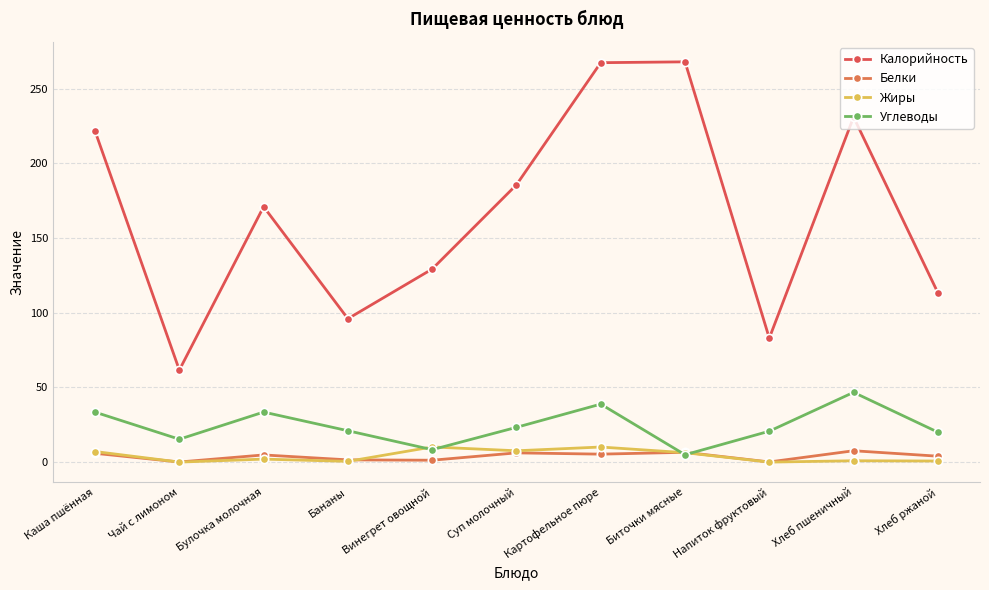

Read the Углеводы value at Винегрет овощной.

8.3